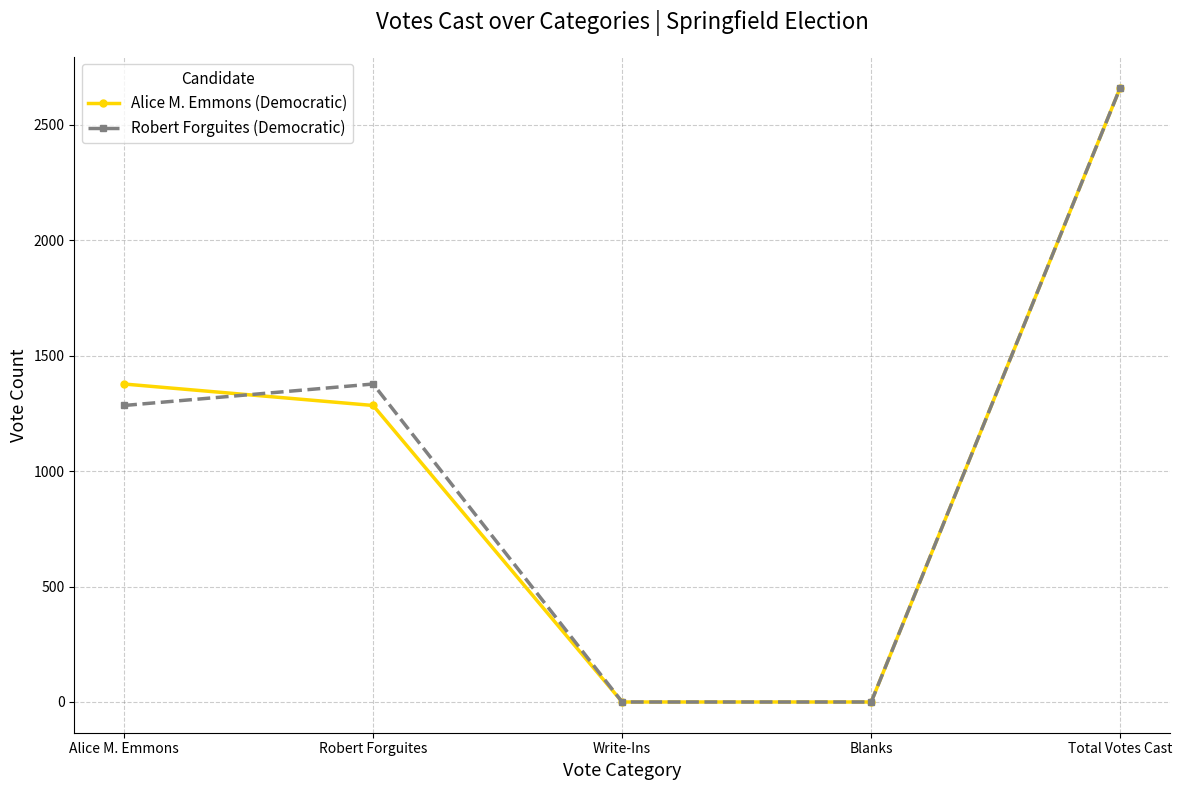

Between Robert Forguites and Blanks, which series saw the biggest shift?

Robert Forguites (Democratic)